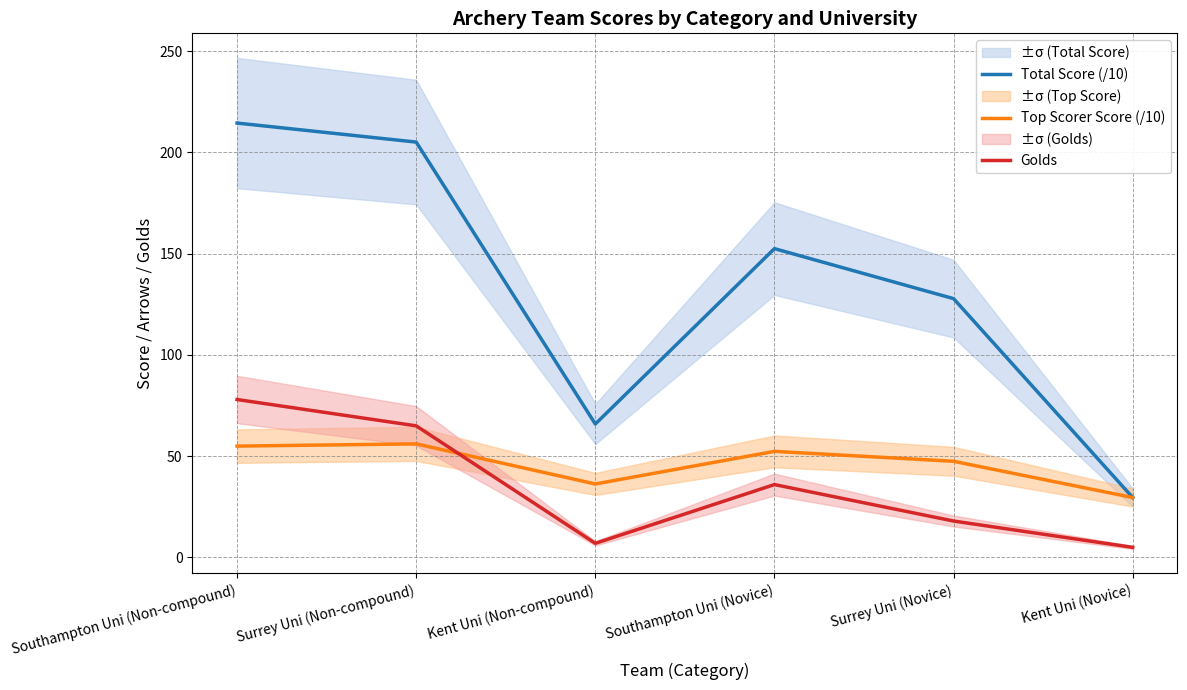

How many distinct data groups are displayed?

3